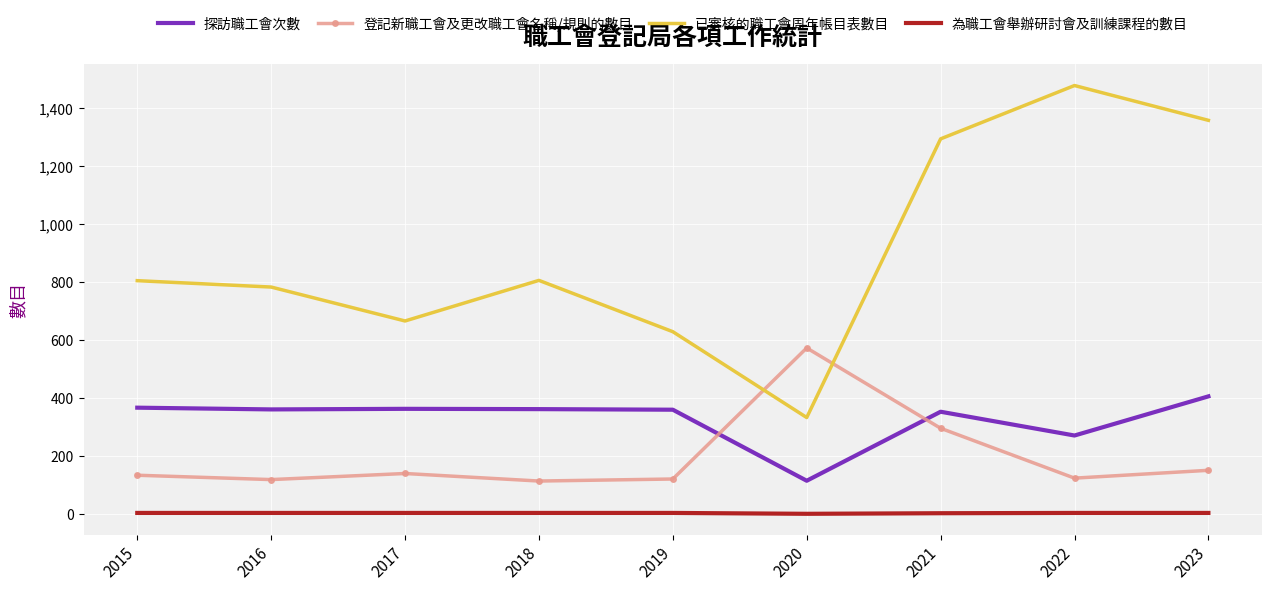

True or false: 登記新職工會及更改職工會名稱/規則的數目 and 已審核的職工會周年帳目表數目 intersect in this chart.

True